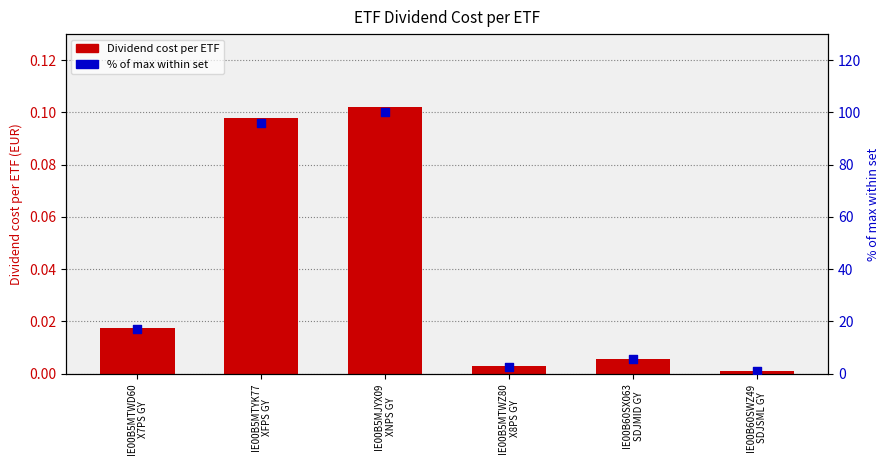

Which series has the largest total across all categories?

% of max within set